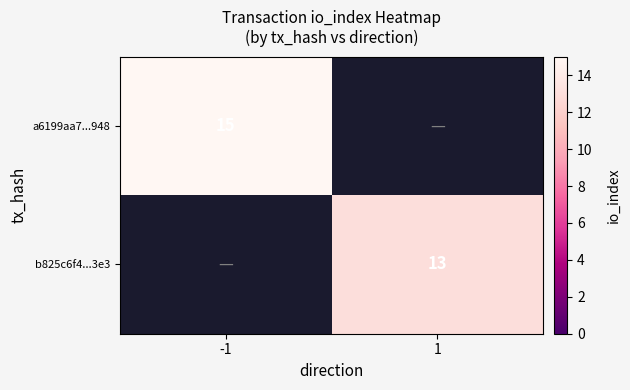

How many data points does each series have?

2